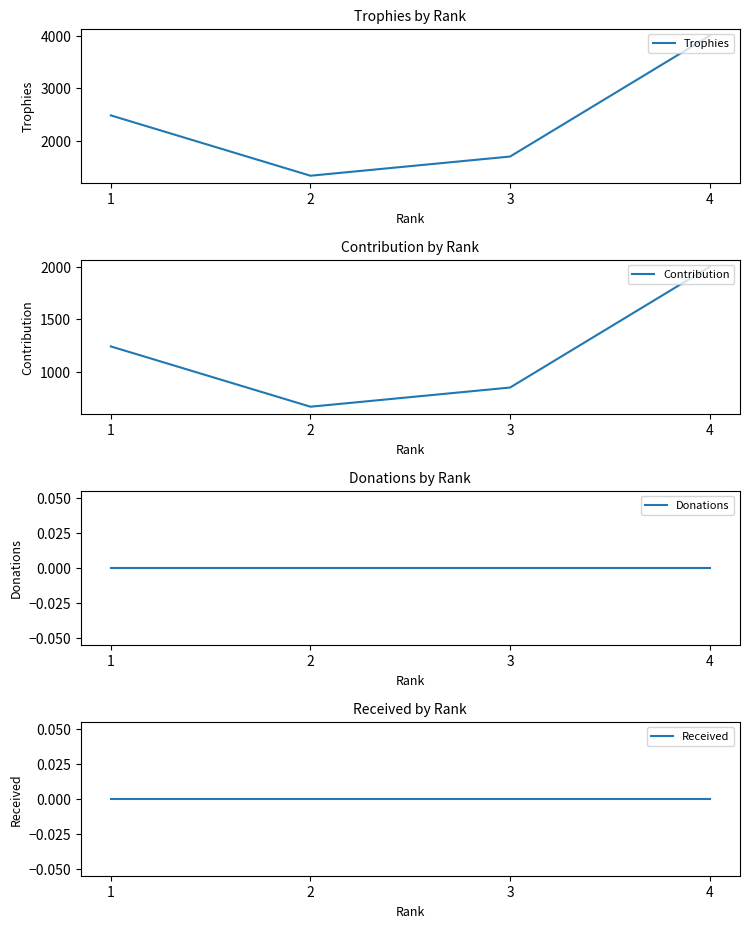

In Contribution, how many points are lower than both neighbors (excluding endpoints)?

1